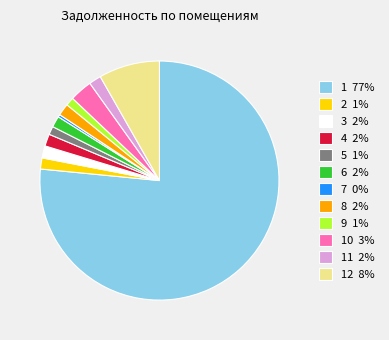

What is the largest slice in the pie chart?

1 77%